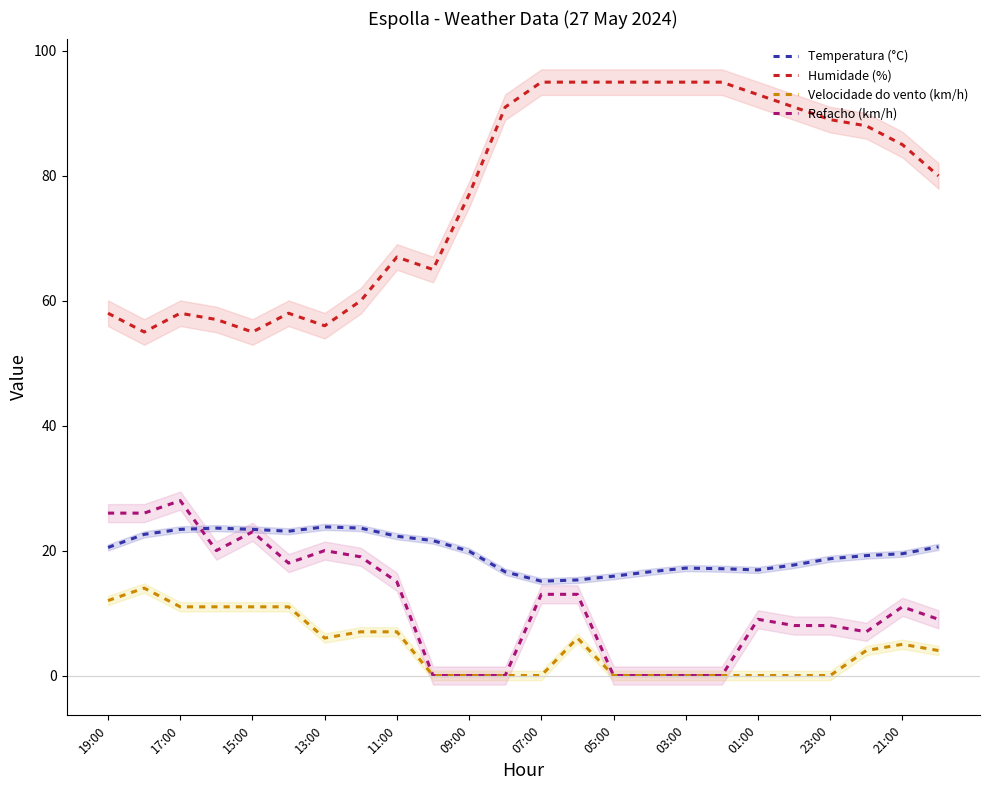

How many data points in Refacho (km/h) are above 11?

11